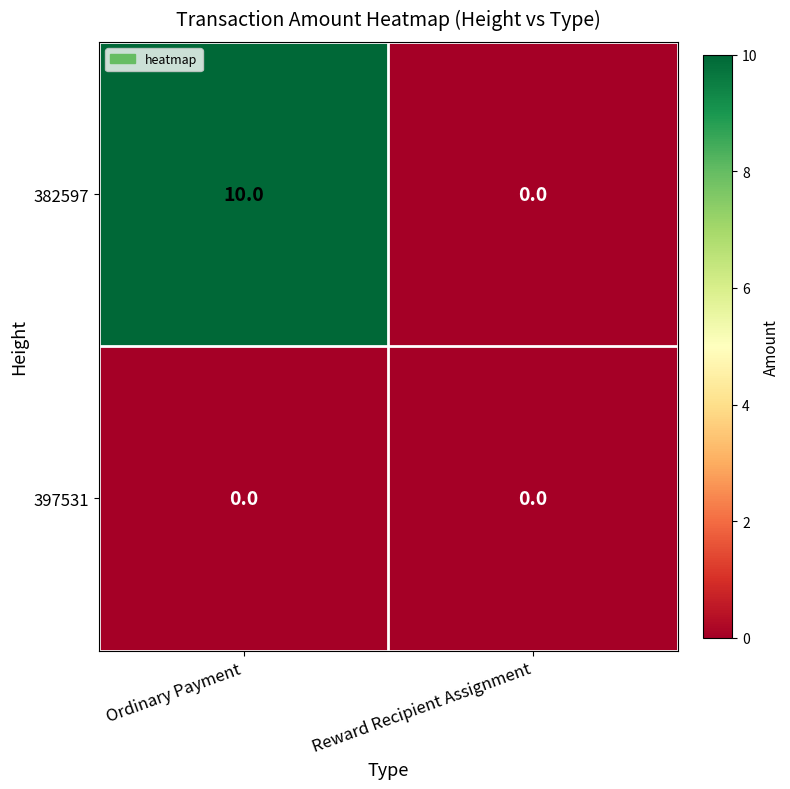

Rank the series by their average value, from lowest to highest.

397531, 382597